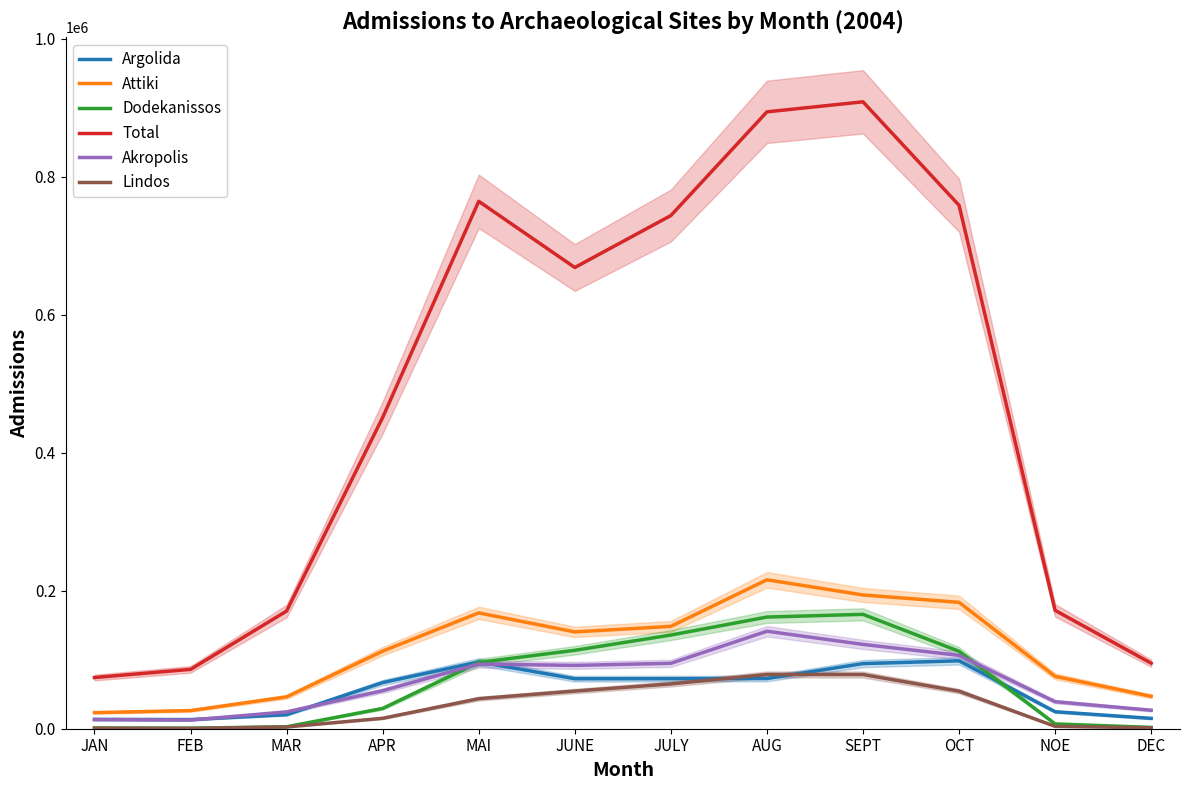

How many values in the Akropolis series are below 91815?

6